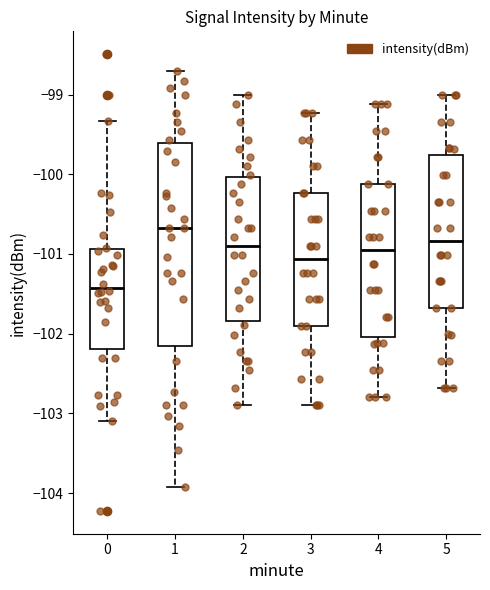

Where does the upper whisker of the box at x = 3 end on the y-axis? The values are not printed on the chart, so give them approximately, as read against the axis.

-99.2